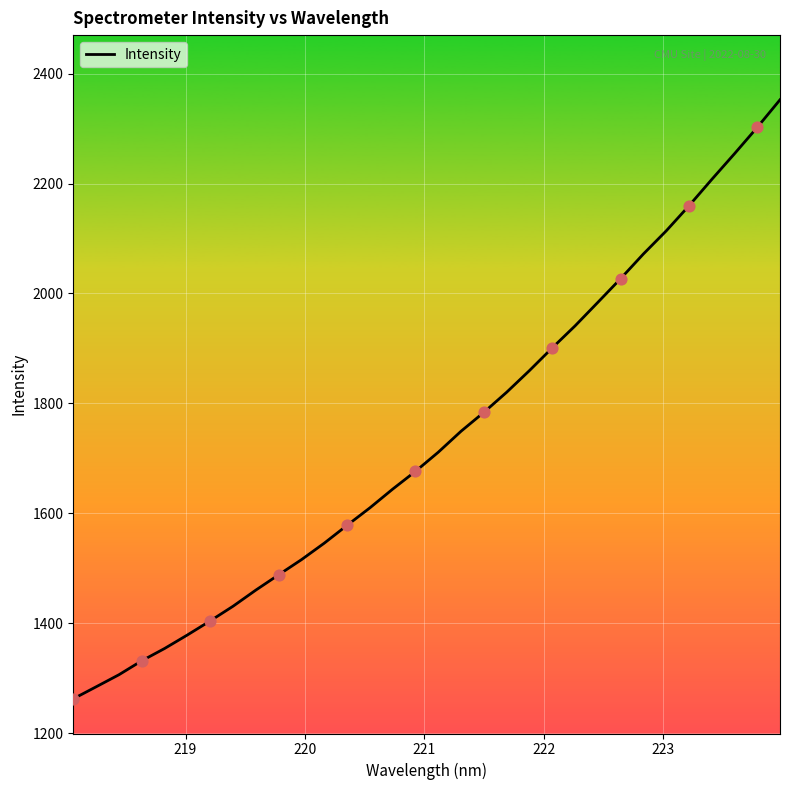

What is the maximum value shown in the chart?

2352.5